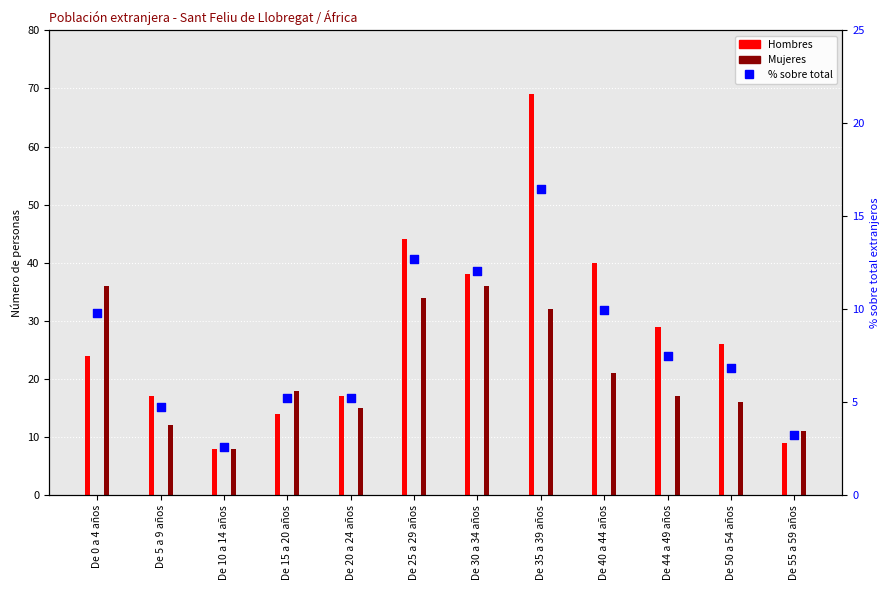

Approximately how many times larger is the value at De 10 a 14 años compared to De 50 a 54 años?

0.4